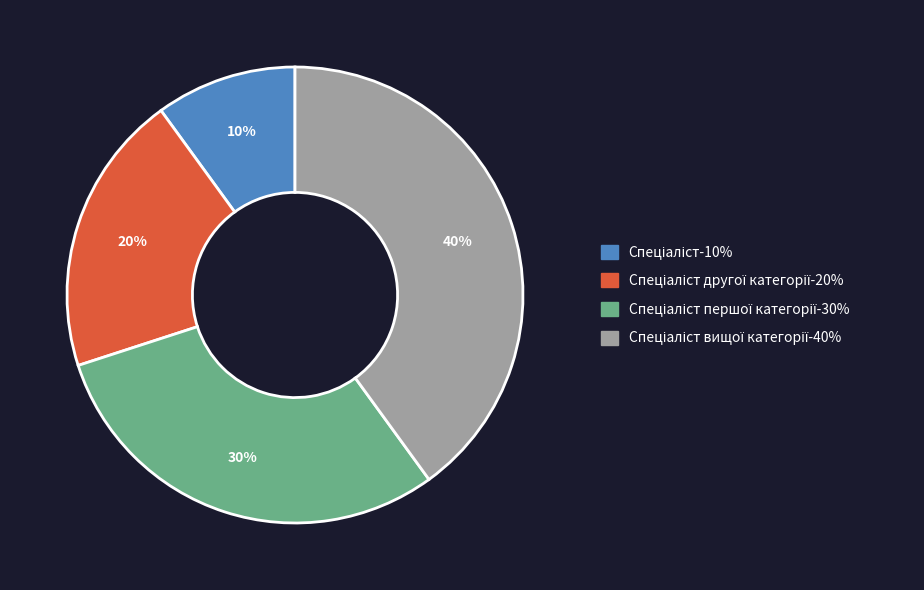

Does any single category account for the majority?

No